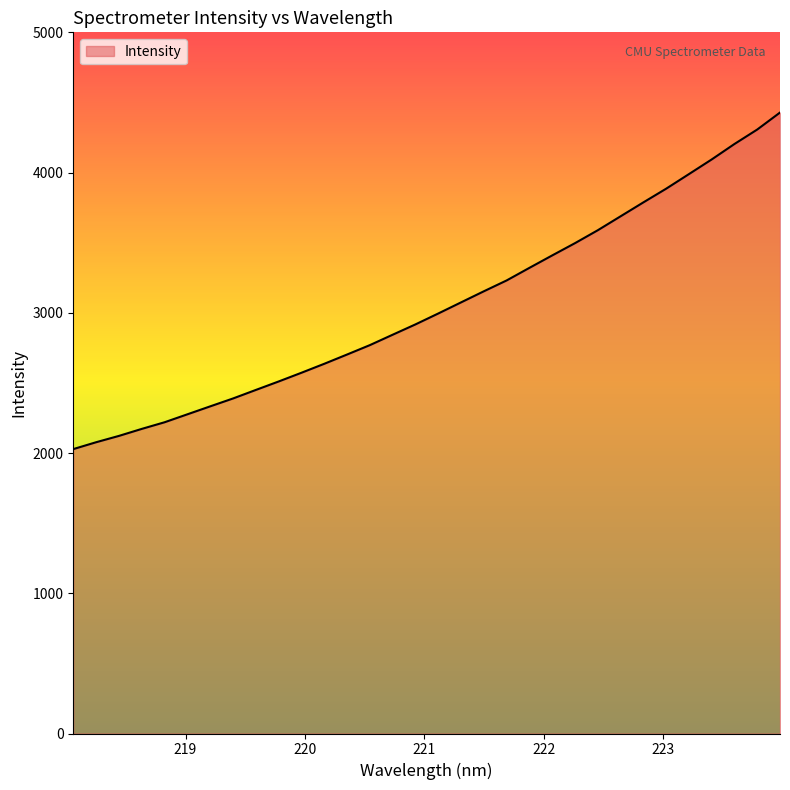

How many categories are shown in the chart?

32